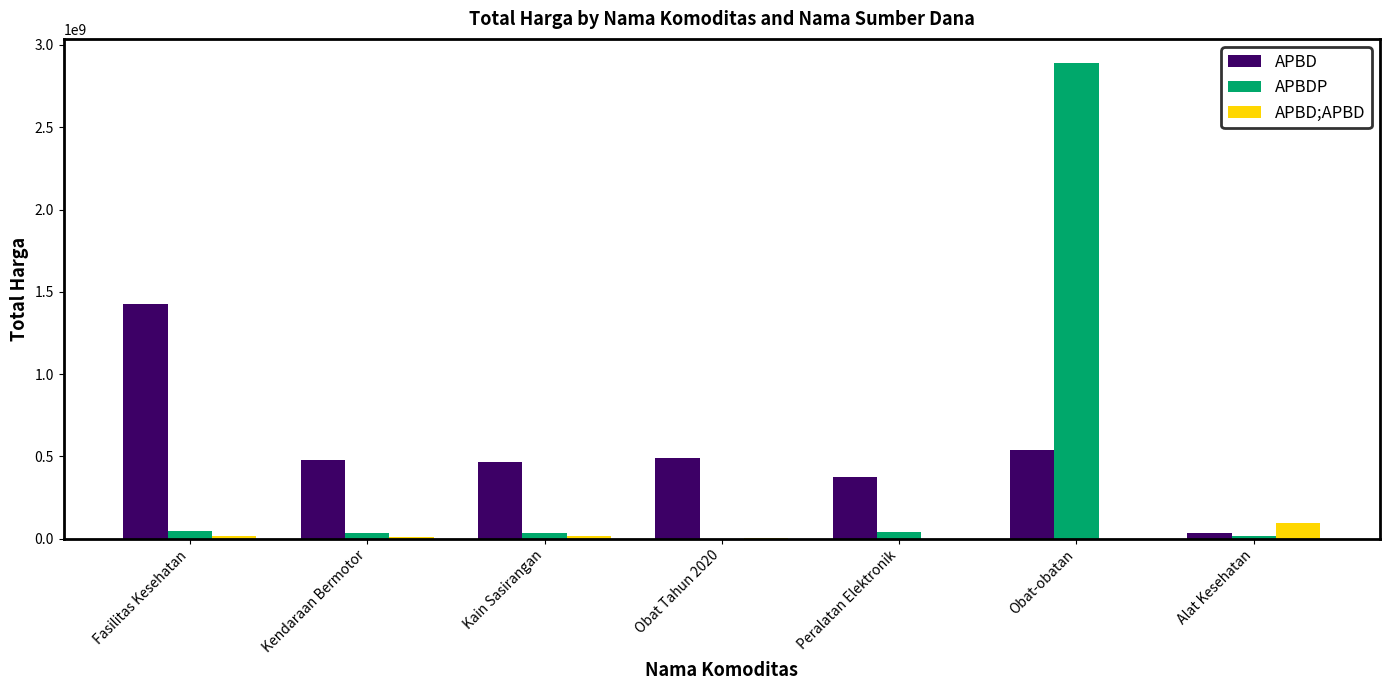

How many groups of bars are there?

7